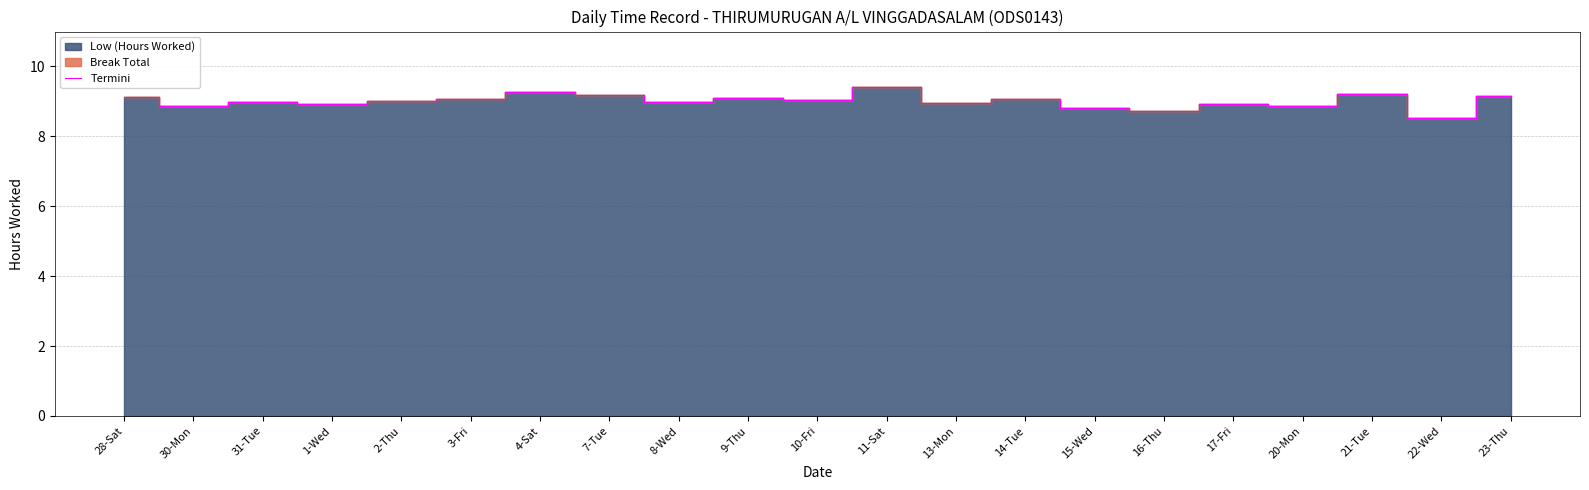

True or false: the data shows 9.0 at 2-Thu.

True